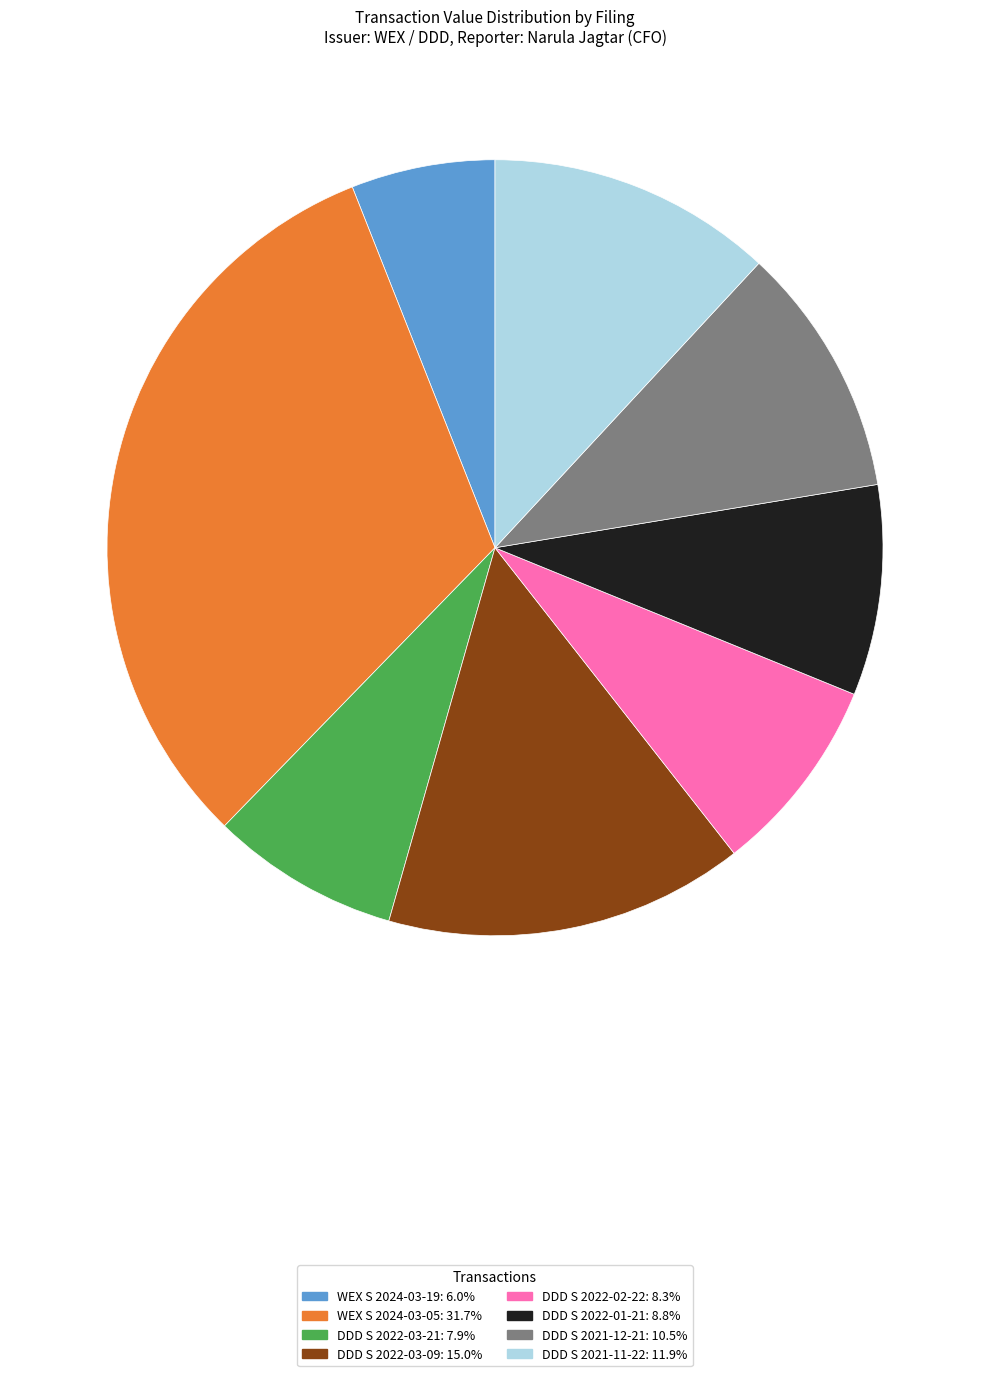

How many segments does this pie chart have?

8